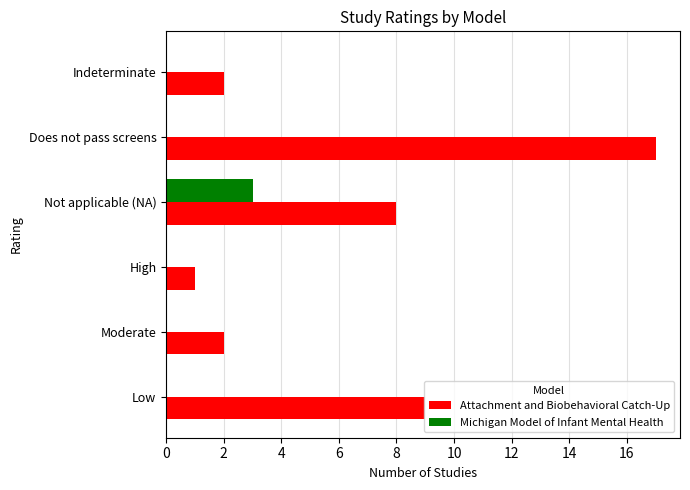

What is the highest value of the Attachment and Biobehavioral Catch-Up series?

17